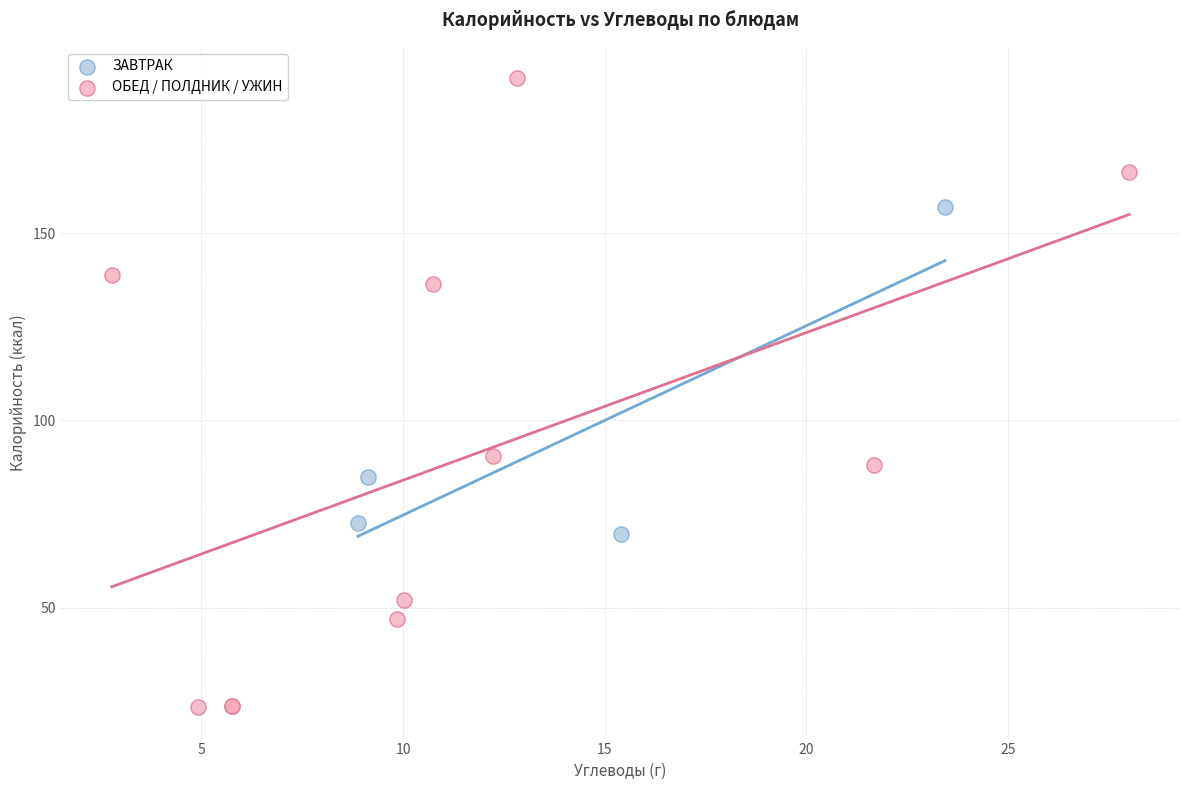

Which series reaches the maximum Y coordinate?

ОБЕД / ПОЛДНИК / УЖИН